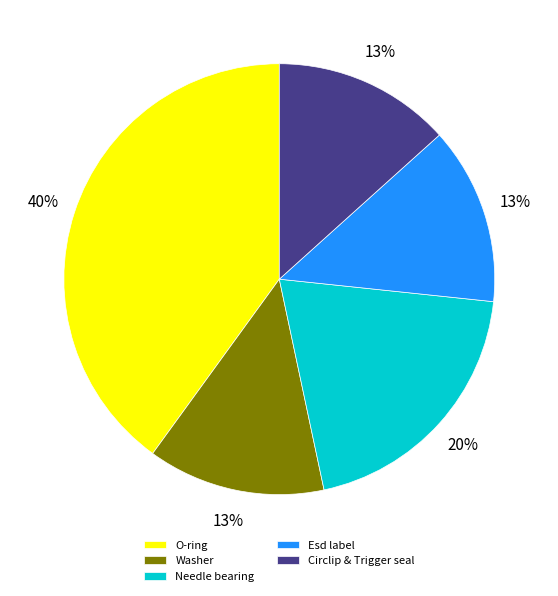

Which has a higher value, Washer or O-ring?

O-ring